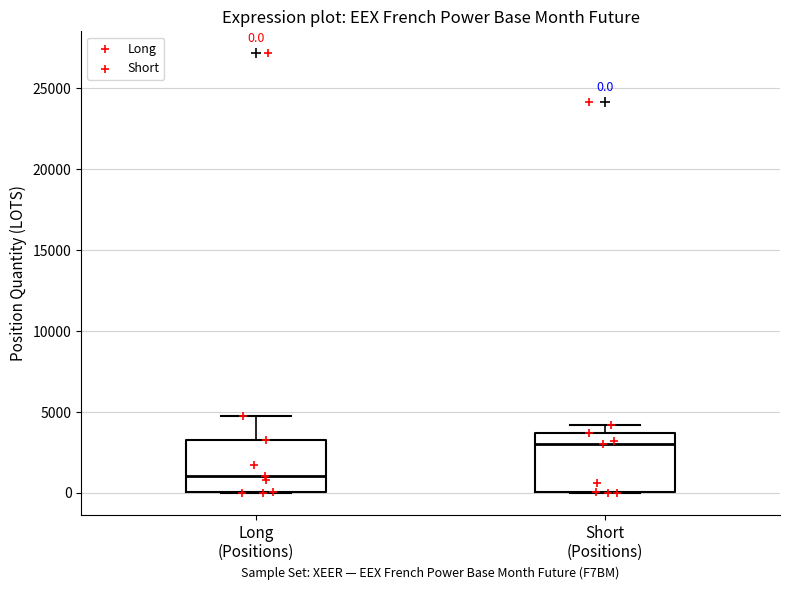

Which box's median line is the highest?

Short (Positions)